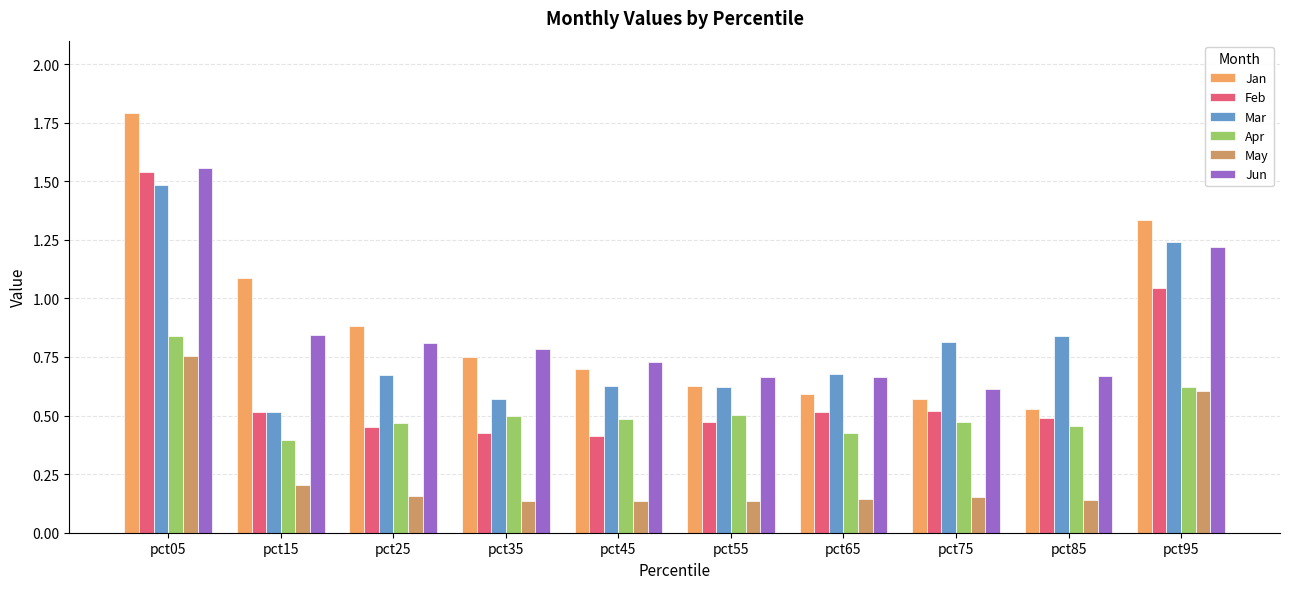

True or false: Feb has a value of 0.9 at pct15.

False